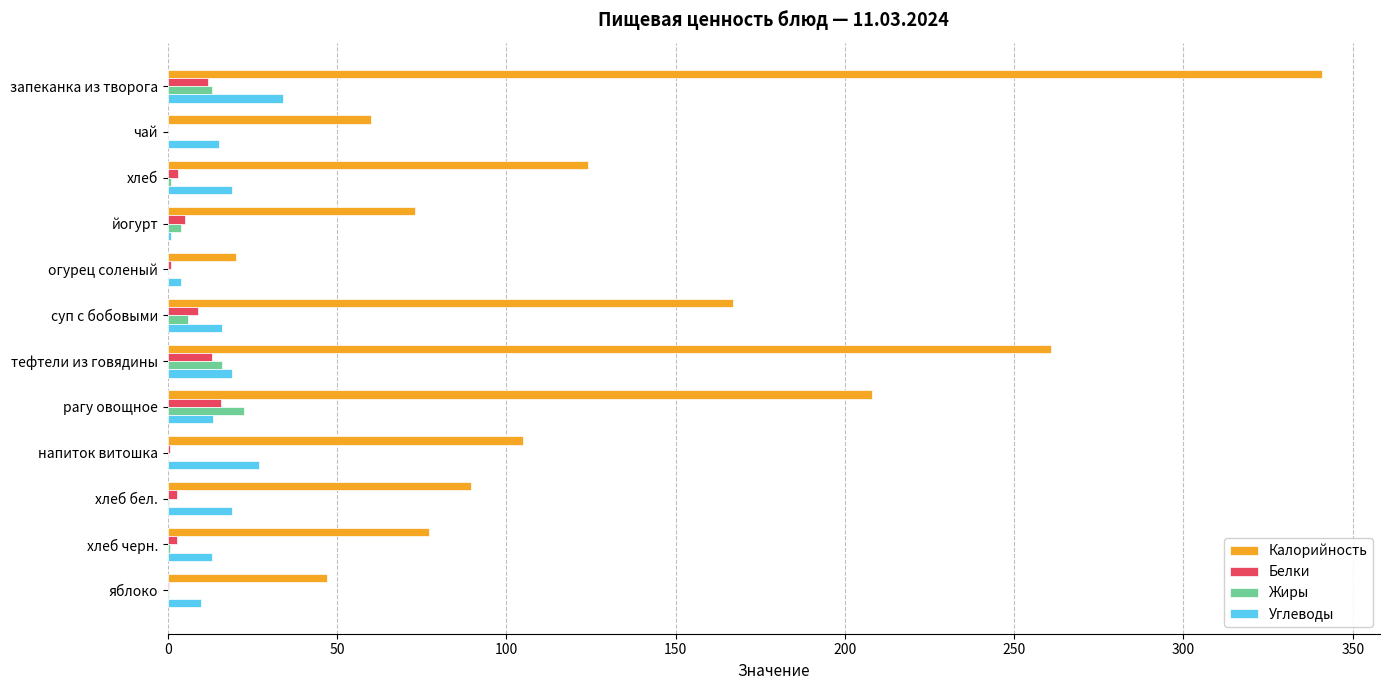

What is the highest value of the Калорийность series?

341.0